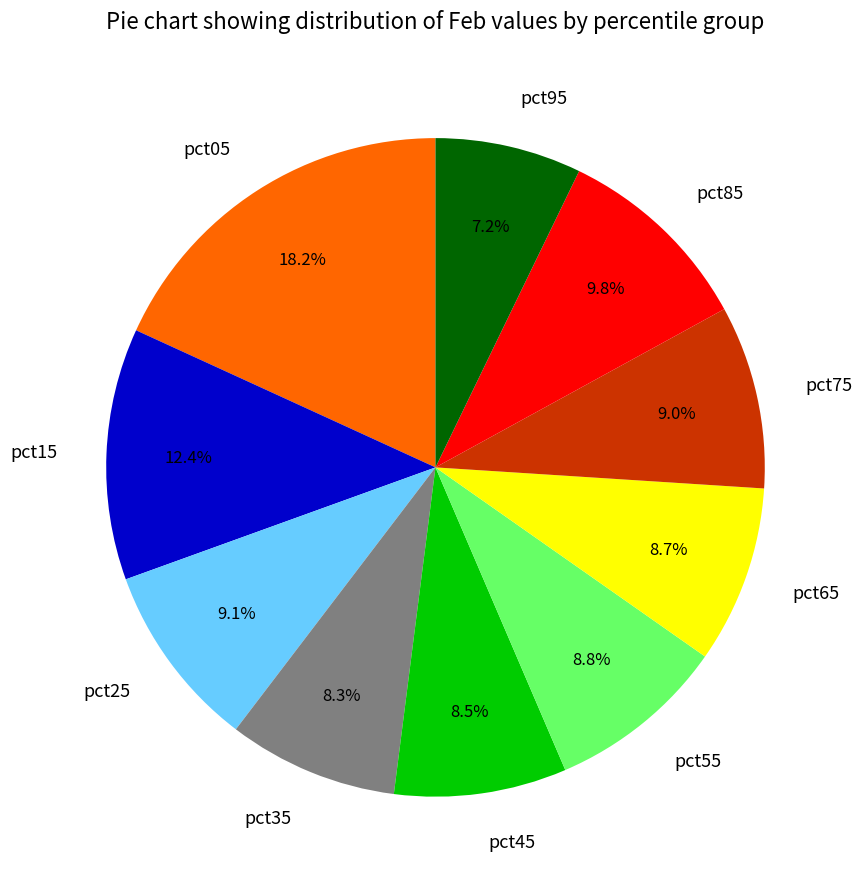

To the nearest percent, what portion does pct65 represent?

9%